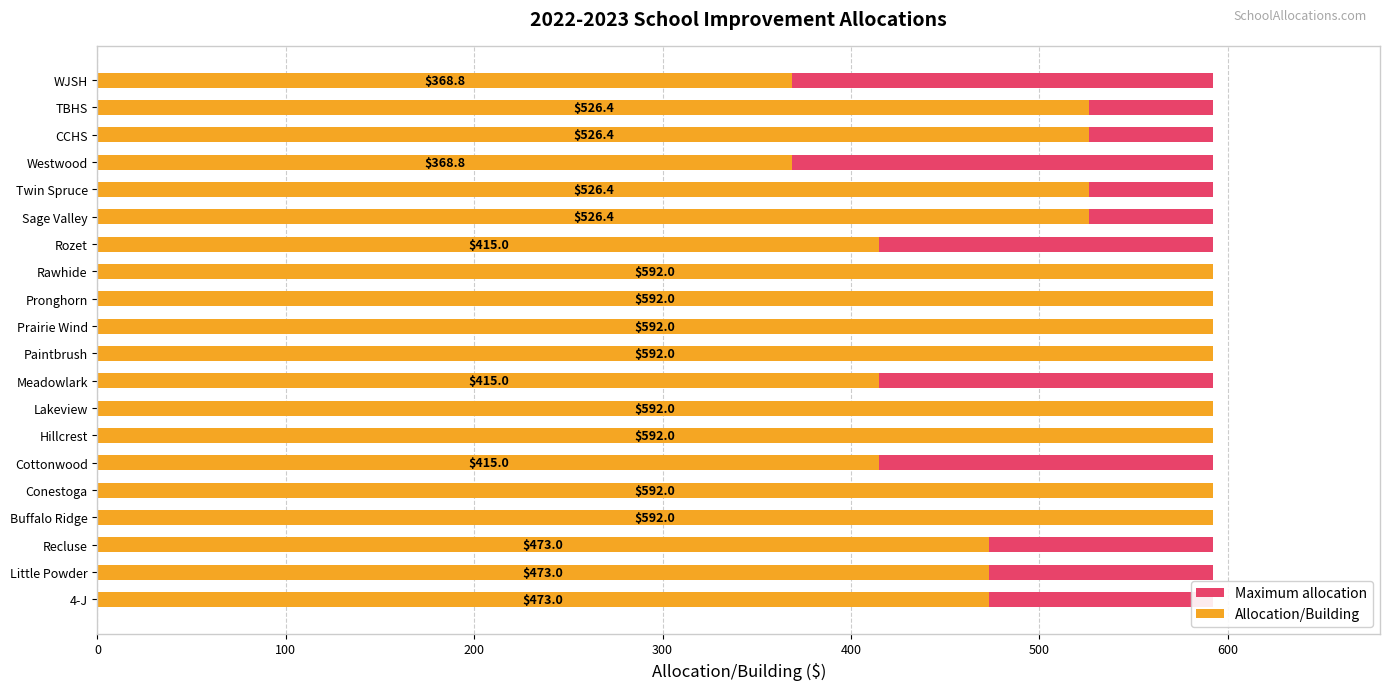

Which series has the largest range (max minus min)?

Allocation/Building